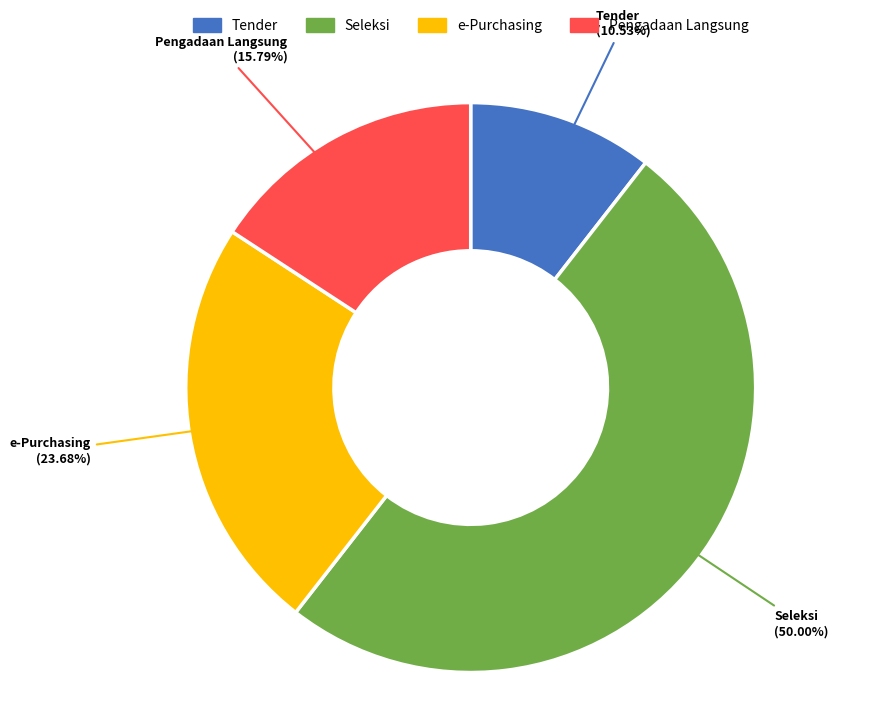

What portion of the pie excludes Tender?

89.5%